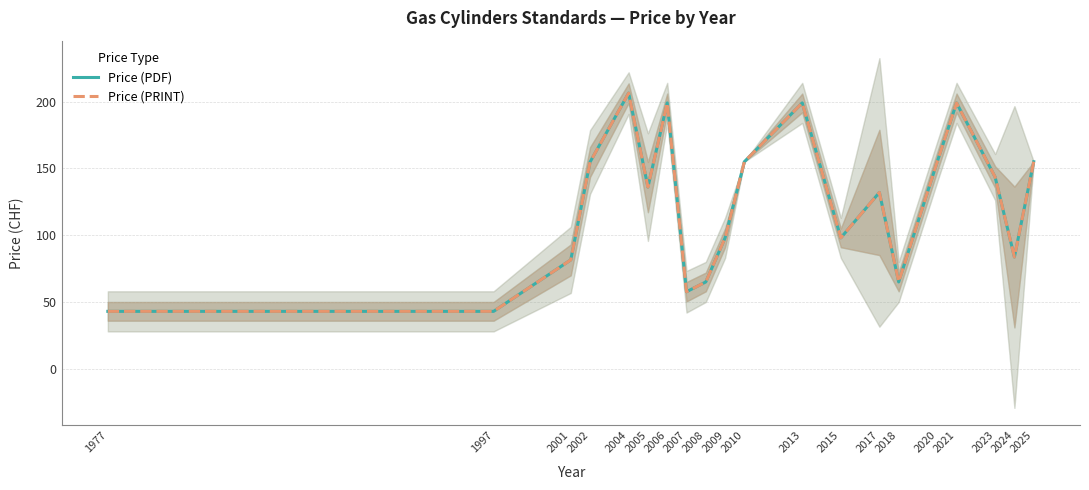

What is the value of the Price (PDF) point at the 12th from the left?

199.0